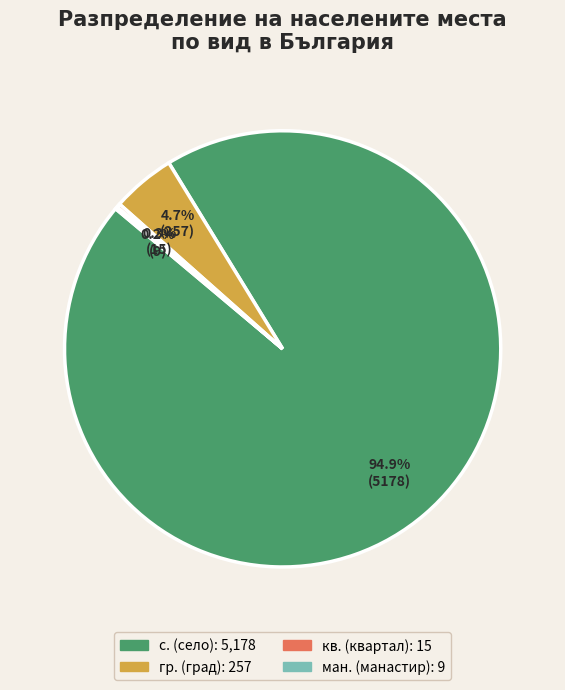

Is there any slice that represents more than half of the pie?

Yes